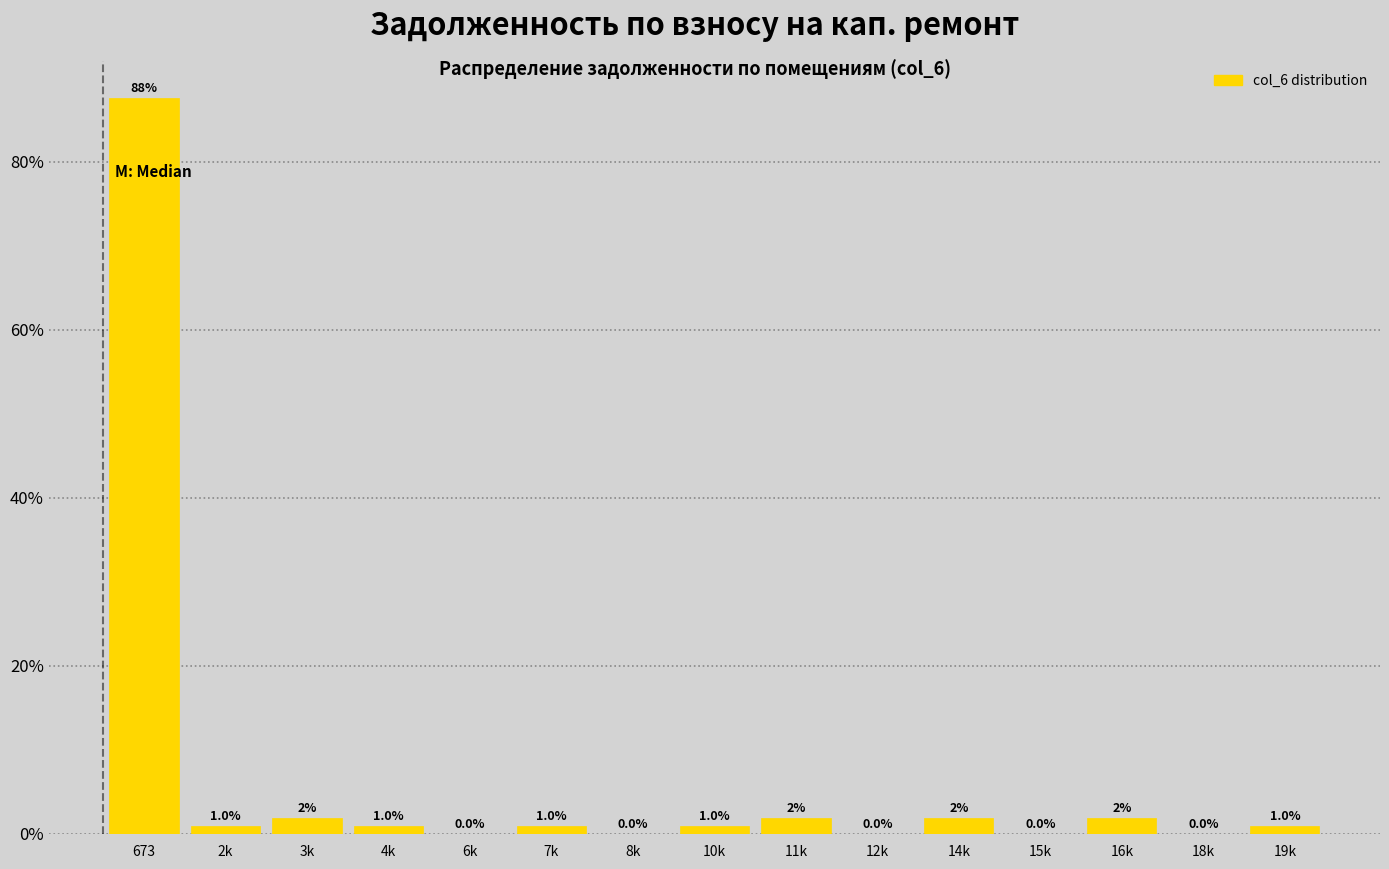

Reading right to left, list all the values displayed in this chart.

19k=1.0	18k=0.0	16k=1.9	15k=0.0	14k=1.9	12k=0.0	11k=1.9	10k=1.0	8k=0.0	7k=1.0	6k=0.0	4k=1.0	3k=1.9	2k=1.0	673=87.6